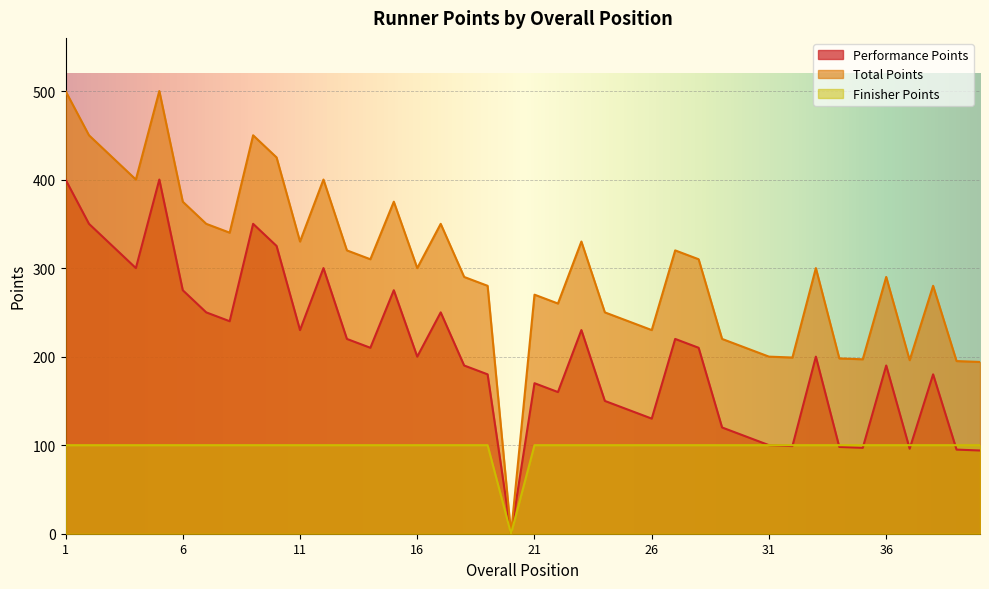

List the labels in order of Performance Points value, largest first.

1, 5, 2, 9, 3, 10, 4, 12, 6, 15, 7, 17, 8, 11, 23, 13, 27, 14, 28, 16, 33, 18, 36, 19, 38, 21, 22, 24, 25, 26, 29, 30, 31, 32, 34, 35, 37, 39, 40, 20